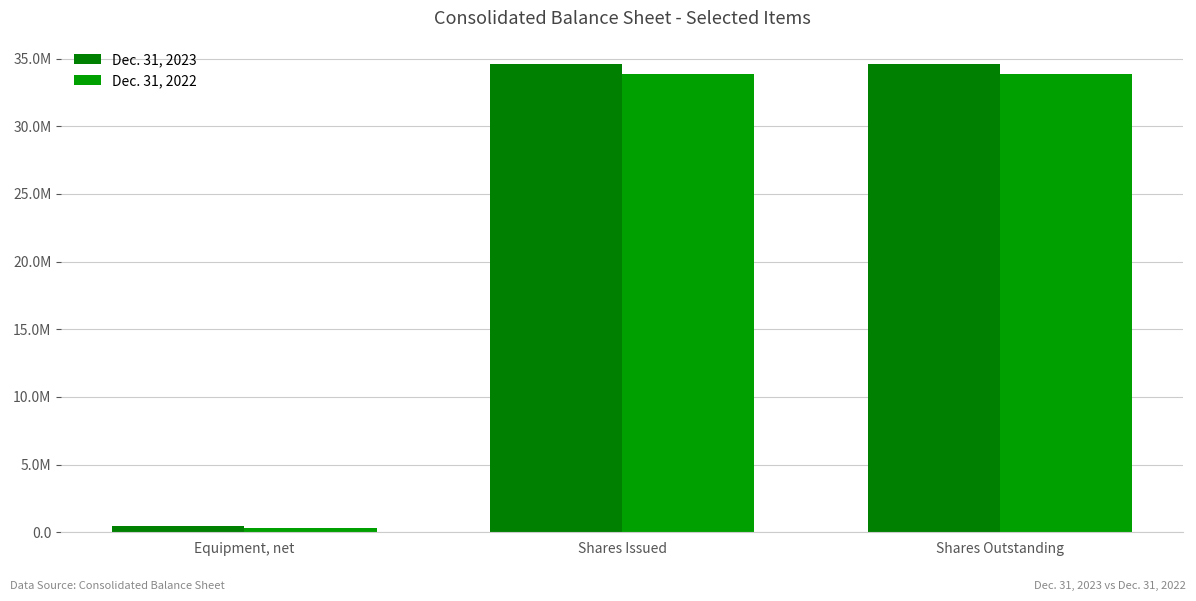

Does the chart contain any negative values?

No